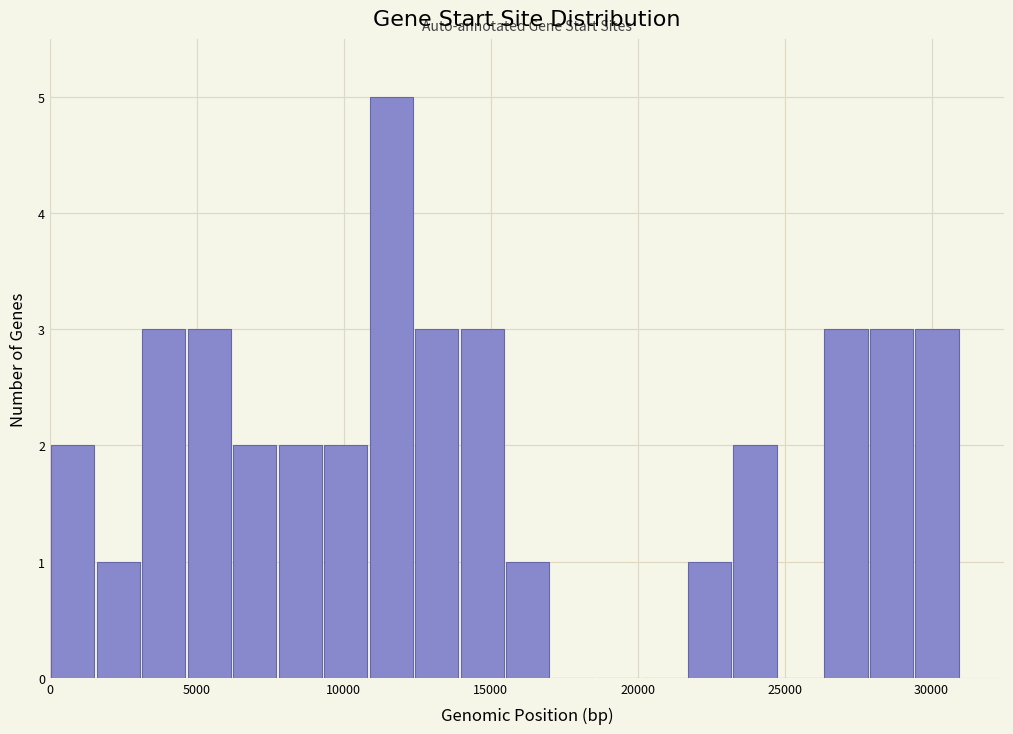

Around what value on the x-axis is the tallest bar? Give the approximate position of its centre, as read against the axis.

11500